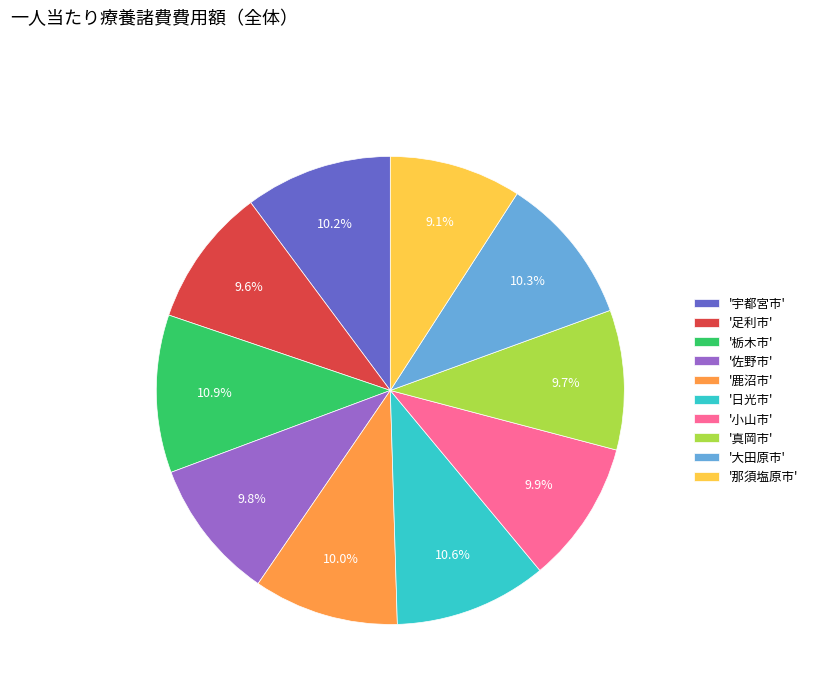

Count the number of slices in the pie.

10